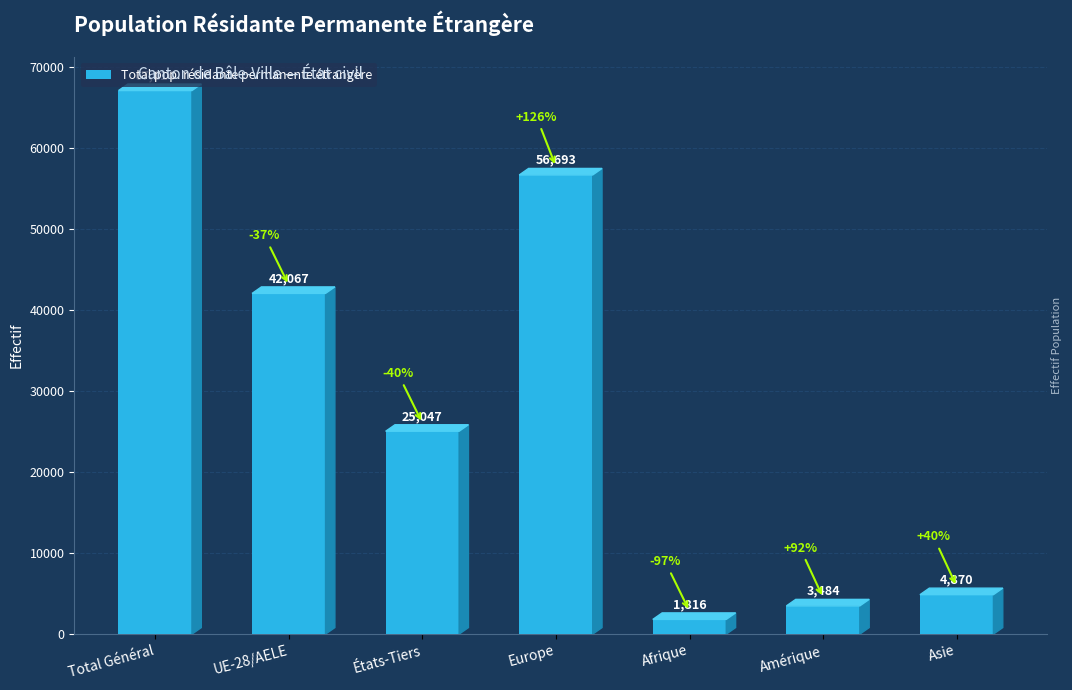

How many distinct data groups are displayed?

1